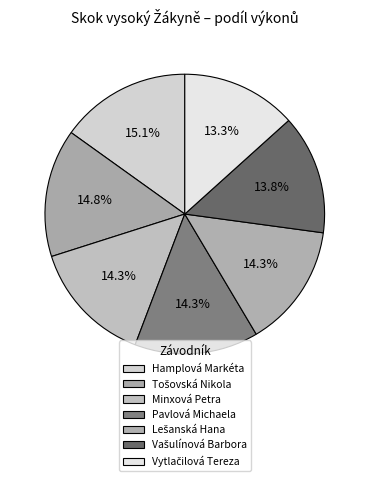

Is there a majority slice in this chart?

No